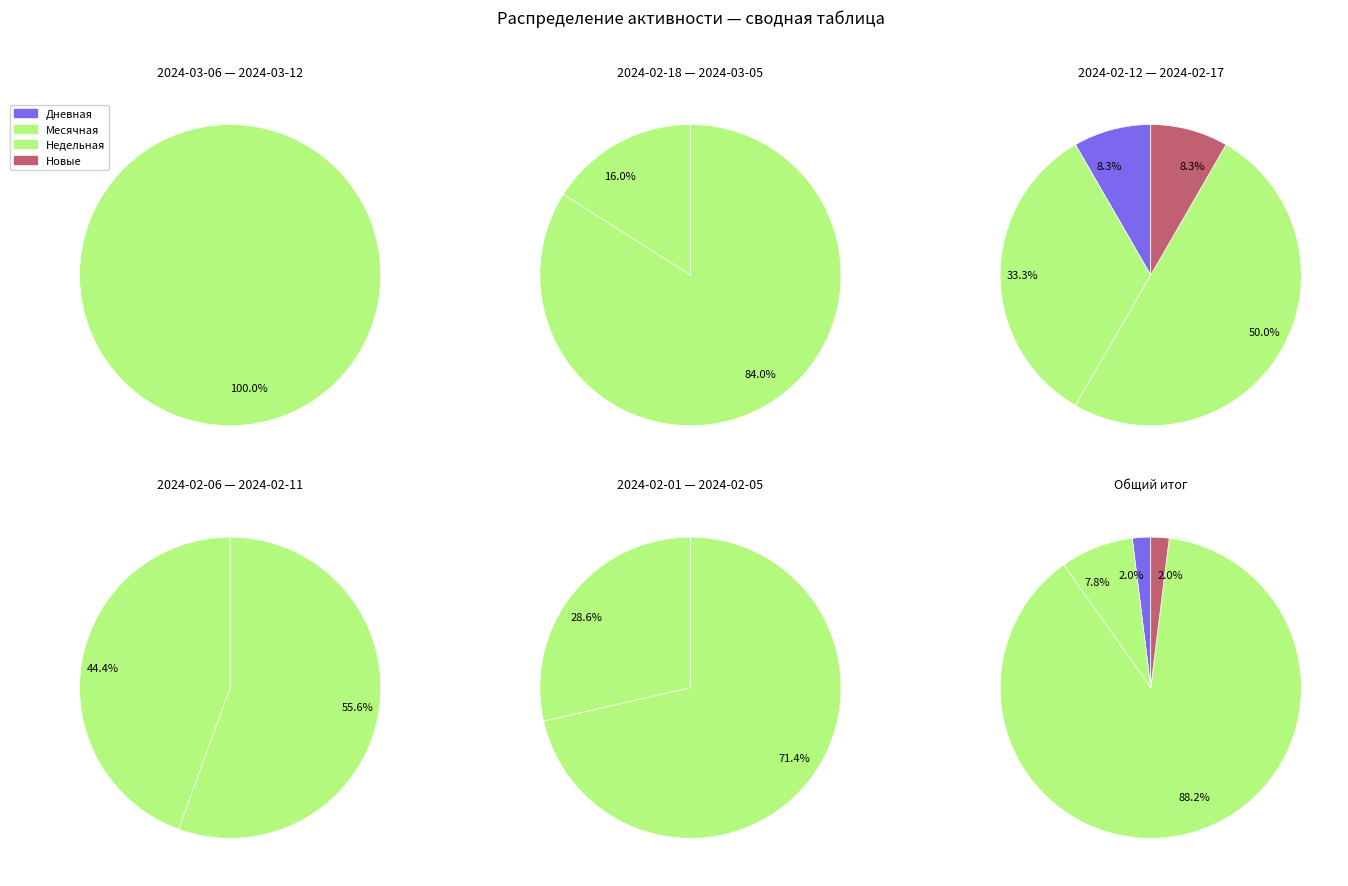

Between 2024-03-01 and 2024-02-12, which series saw the biggest shift?

Месячная